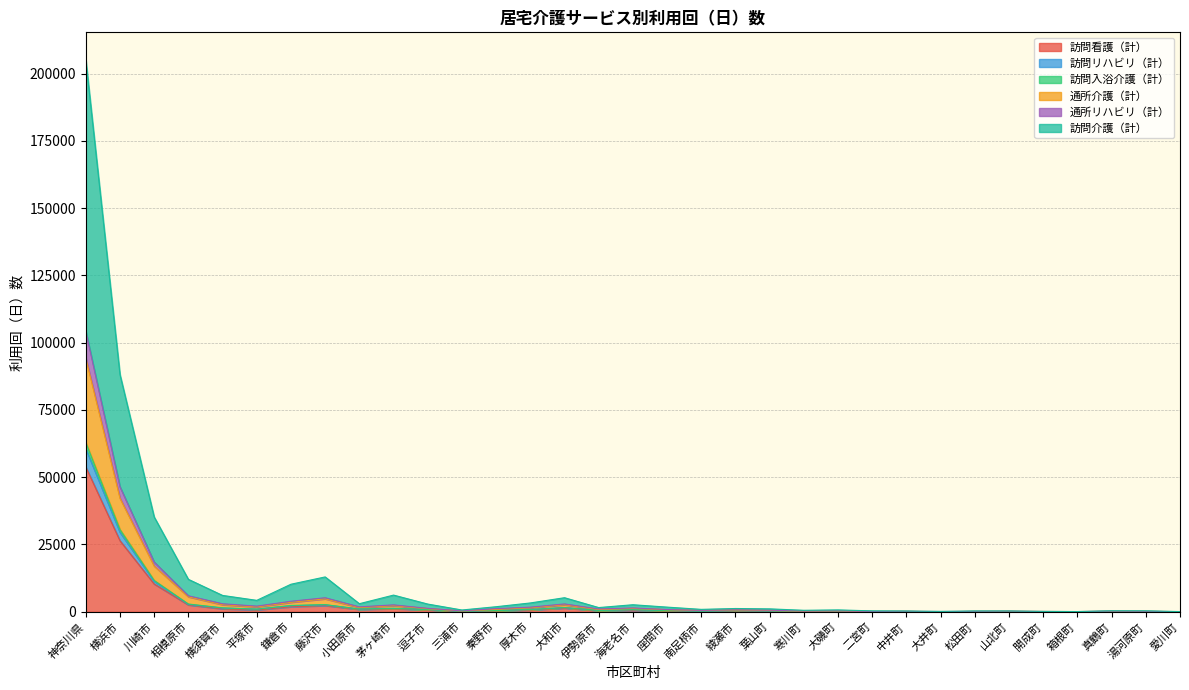

Which category has the lowest value across all series?

大井町